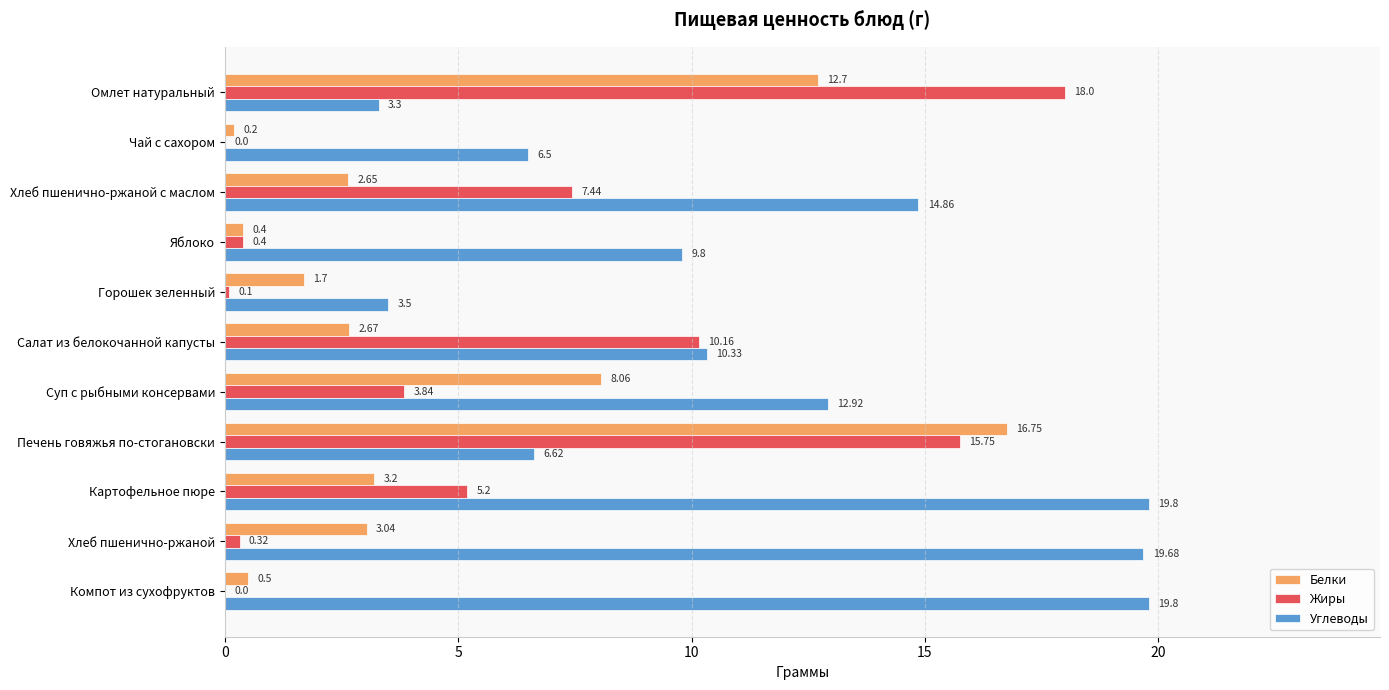

What is the maximum value for Жиры?

18.0